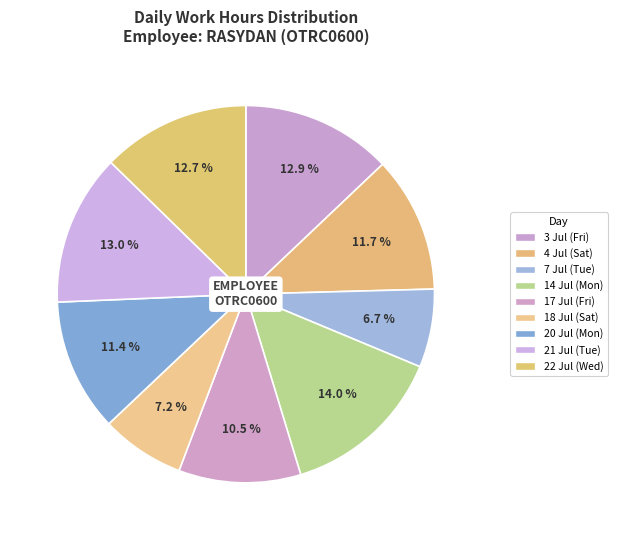

What portion of the pie excludes 7 Jul (Tue)?

93.3%